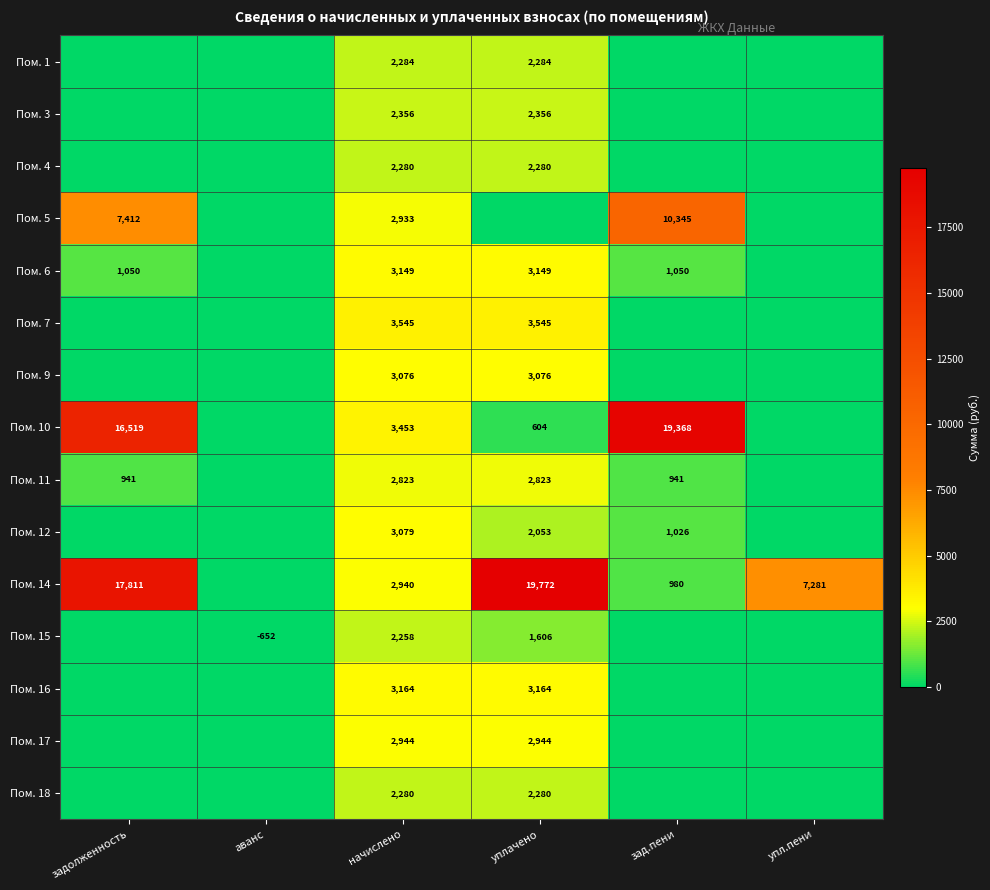

At how many categories does at least one series exceed 11646?

3